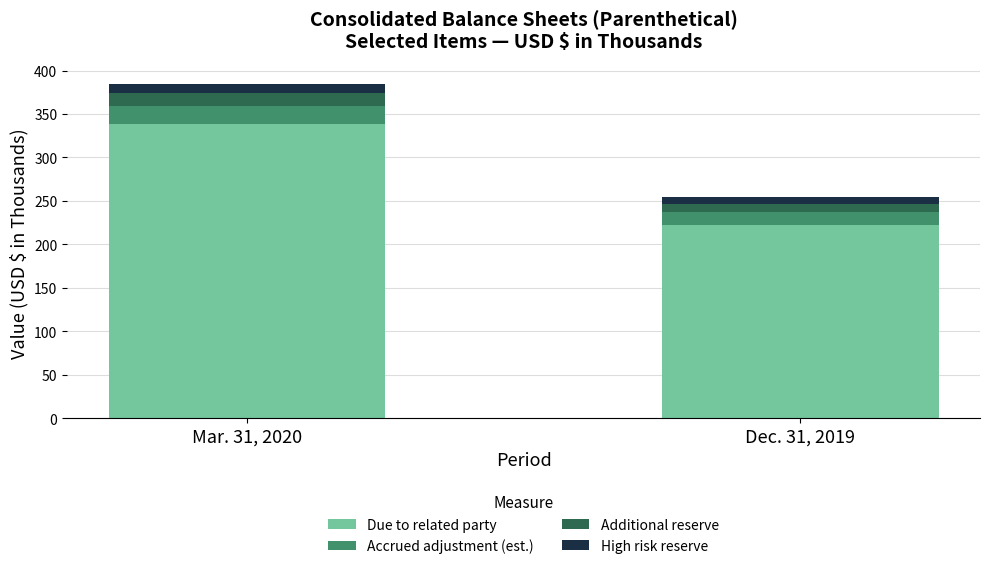

Are the bars horizontal?

No